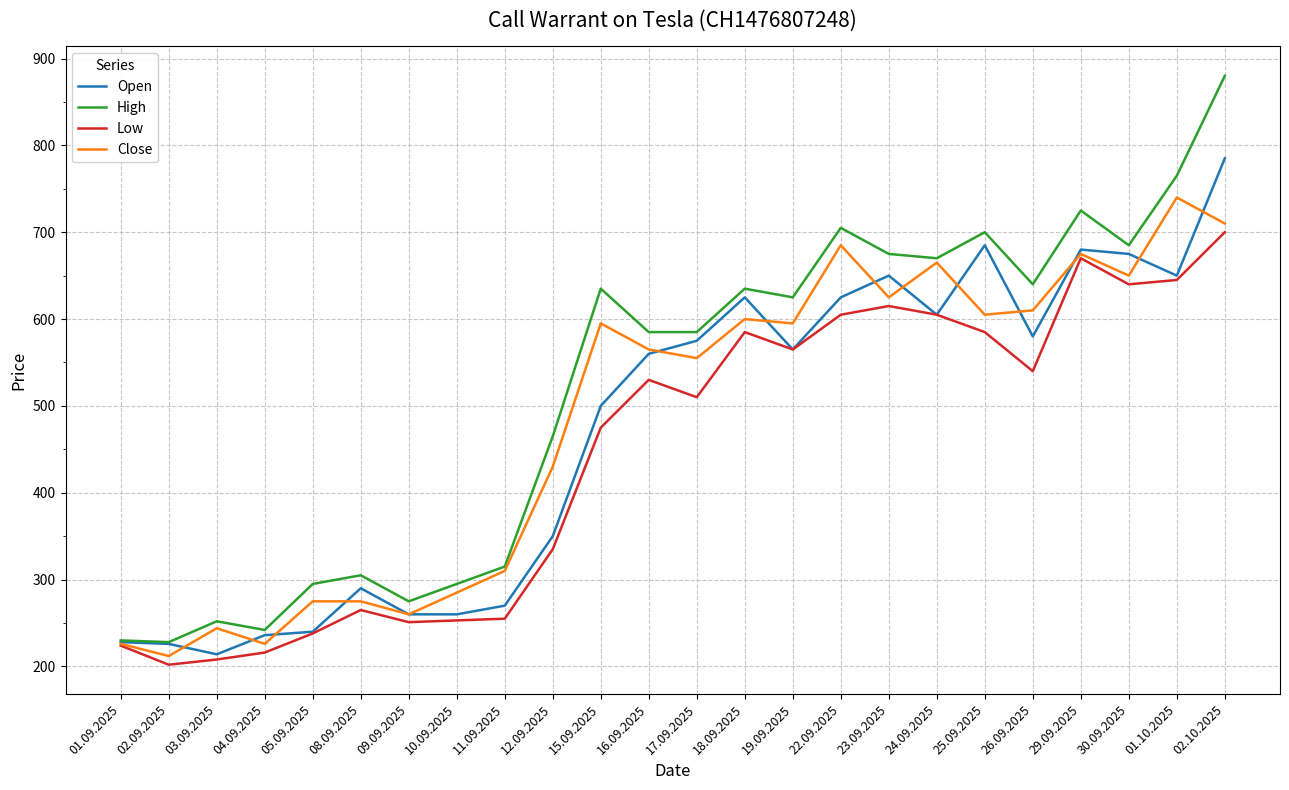

Is it true that Low equals 510 at 17.09.2025?

True